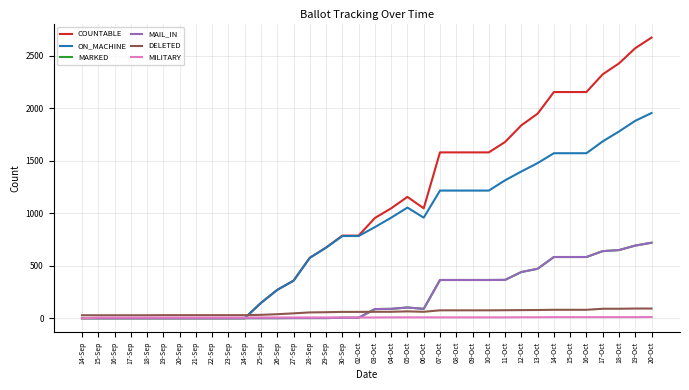

Which series changed the most between 12-Oct and 15-Oct?

COUNTABLE